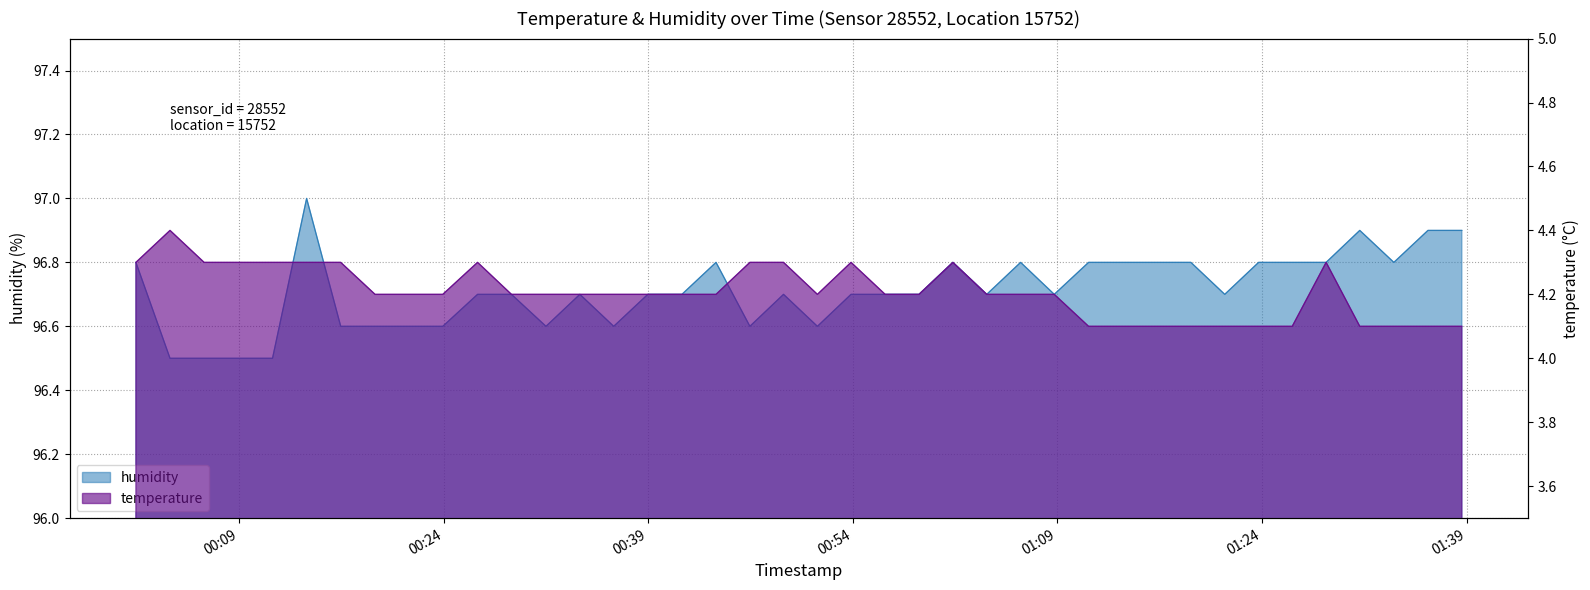

Reading right to left, transcribe all the data shown in this chart.

temperature: 2023-02-11T01:38:39=4.1	2023-02-11T01:36:10=4.1	2023-02-11T01:33:40=4.1	2023-02-11T01:31:10=4.1	2023-02-11T01:28:42=4.3	2023-02-11T01:26:13=4.1	2023-02-11T01:23:45=4.1	2023-02-11T01:21:16=4.1	2023-02-11T01:18:47=4.1	2023-02-11T01:16:18=4.1	2023-02-11T01:13:47=4.1	2023-02-11T01:11:17=4.1	2023-02-11T01:08:46=4.2	2023-02-11T01:06:18=4.2	2023-02-11T01:03:49=4.2	2023-02-11T01:01:20=4.3	2023-02-11T00:58:51=4.2	2023-02-11T00:56:22=4.2	2023-02-11T00:53:52=4.3	2023-02-11T00:51:24=4.2	2023-02-11T00:48:55=4.3	2023-02-11T00:46:27=4.3	2023-02-11T00:43:58=4.2	2023-02-11T00:41:28=4.2	2023-02-11T00:38:58=4.2	2023-02-11T00:36:28=4.2	2023-02-11T00:33:59=4.2	2023-02-11T00:31:30=4.2	2023-02-11T00:28:58=4.2	2023-02-11T00:26:29=4.3	2023-02-11T00:23:56=4.2	2023-02-11T00:21:27=4.2	2023-02-11T00:18:58=4.2	2023-02-11T00:16:27=4.3	2023-02-11T00:13:57=4.3	2023-02-11T00:11:27=4.3	2023-02-11T00:08:56=4.3	2023-02-11T00:06:26=4.3	2023-02-11T00:03:56=4.4	2023-02-11T00:01:26=4.3
humidity: 2023-02-11T01:38:39=96.9	2023-02-11T01:36:10=96.9	2023-02-11T01:33:40=96.8	2023-02-11T01:31:10=96.9	2023-02-11T01:28:42=96.8	2023-02-11T01:26:13=96.8	2023-02-11T01:23:45=96.8	2023-02-11T01:21:16=96.7	2023-02-11T01:18:47=96.8	2023-02-11T01:16:18=96.8	2023-02-11T01:13:47=96.8	2023-02-11T01:11:17=96.8	2023-02-11T01:08:46=96.7	2023-02-11T01:06:18=96.8	2023-02-11T01:03:49=96.7	2023-02-11T01:01:20=96.8	2023-02-11T00:58:51=96.7	2023-02-11T00:56:22=96.7	2023-02-11T00:53:52=96.7	2023-02-11T00:51:24=96.6	2023-02-11T00:48:55=96.7	2023-02-11T00:46:27=96.6	2023-02-11T00:43:58=96.8	2023-02-11T00:41:28=96.7	2023-02-11T00:38:58=96.7	2023-02-11T00:36:28=96.6	2023-02-11T00:33:59=96.7	2023-02-11T00:31:30=96.6	2023-02-11T00:28:58=96.7	2023-02-11T00:26:29=96.7	2023-02-11T00:23:56=96.6	2023-02-11T00:21:27=96.6	2023-02-11T00:18:58=96.6	2023-02-11T00:16:27=96.6	2023-02-11T00:13:57=97.0	2023-02-11T00:11:27=96.5	2023-02-11T00:08:56=96.5	2023-02-11T00:06:26=96.5	2023-02-11T00:03:56=96.5	2023-02-11T00:01:26=96.8